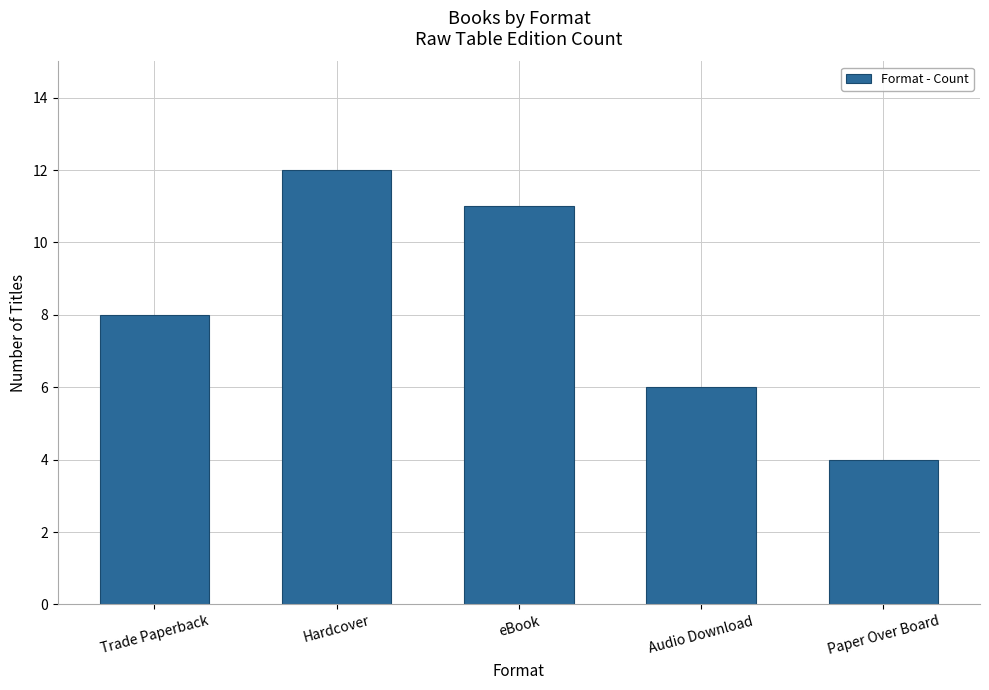

How many categories are shown in the chart?

5